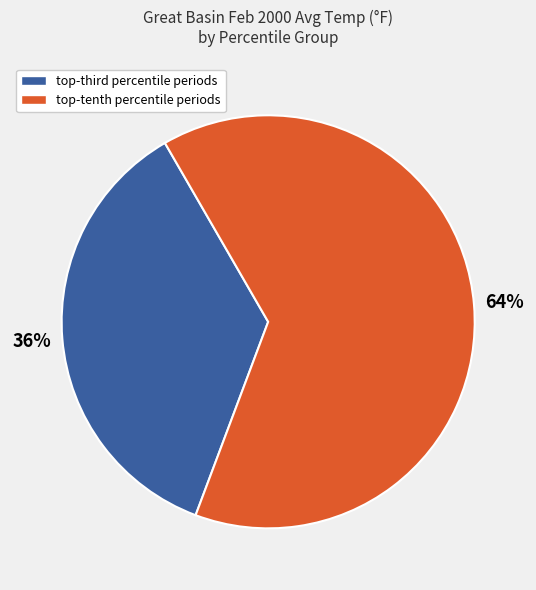

Is there any slice that represents more than half of the pie?

Yes